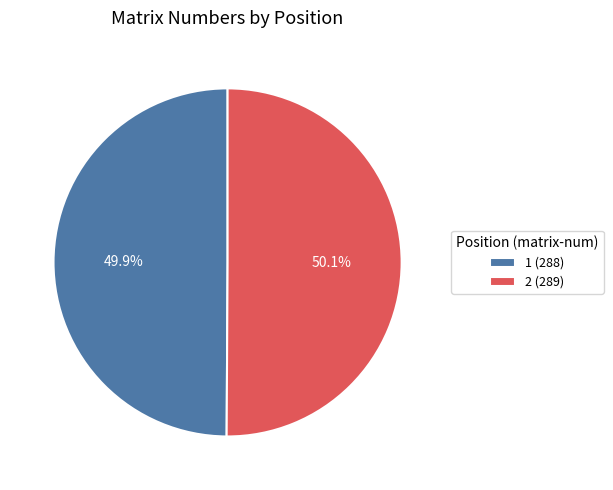

Approximately how many times larger is the value at 2 (289) compared to 1 (288)?

1.0